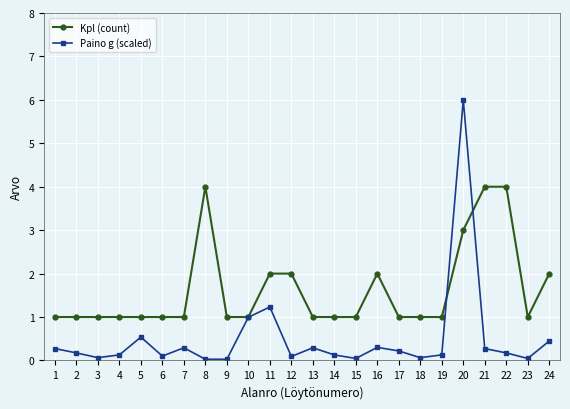

What is the total value across all series at 21?

4.3